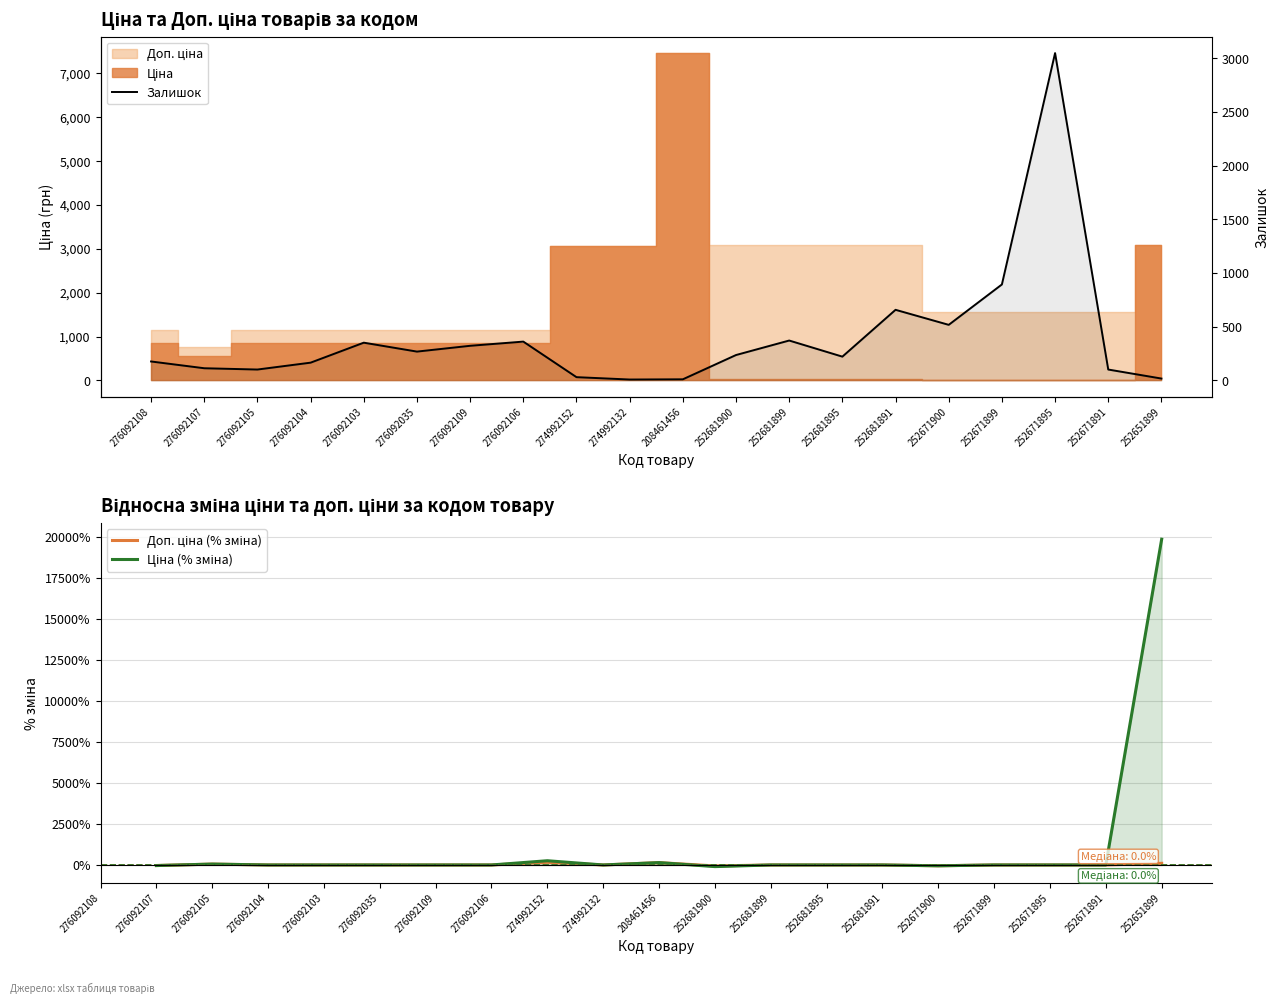

Which has a higher value, 252651899 or 252681900?

252651899